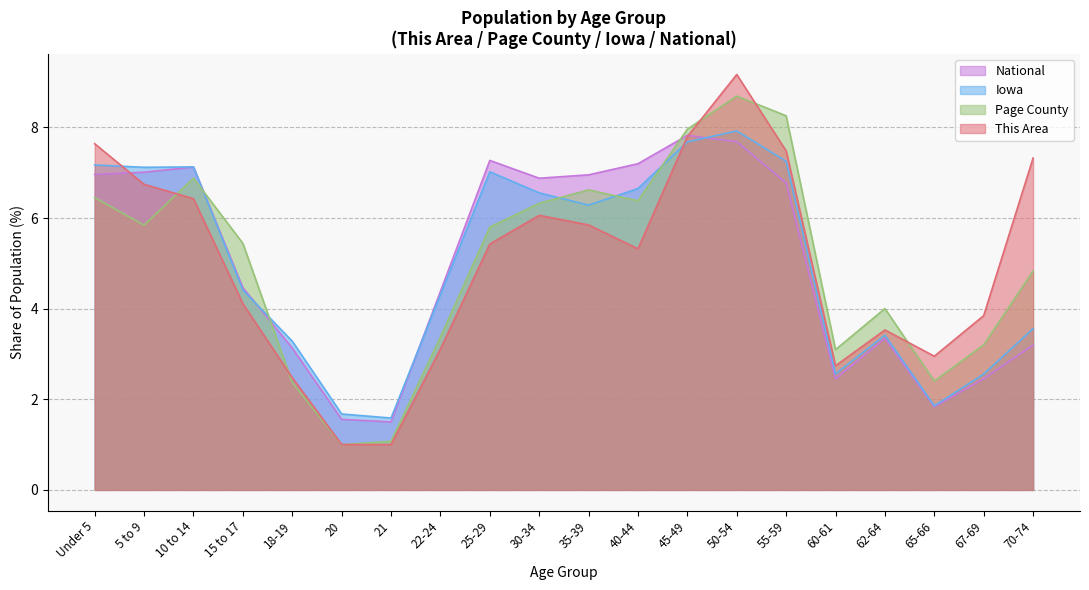

How many distinct data groups are displayed?

4